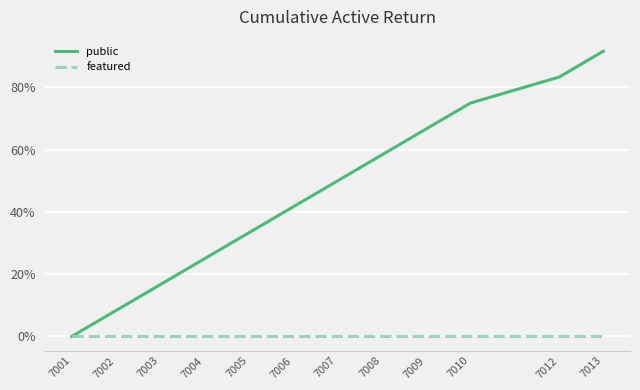

What are all the series names shown in the legend?

public, featured